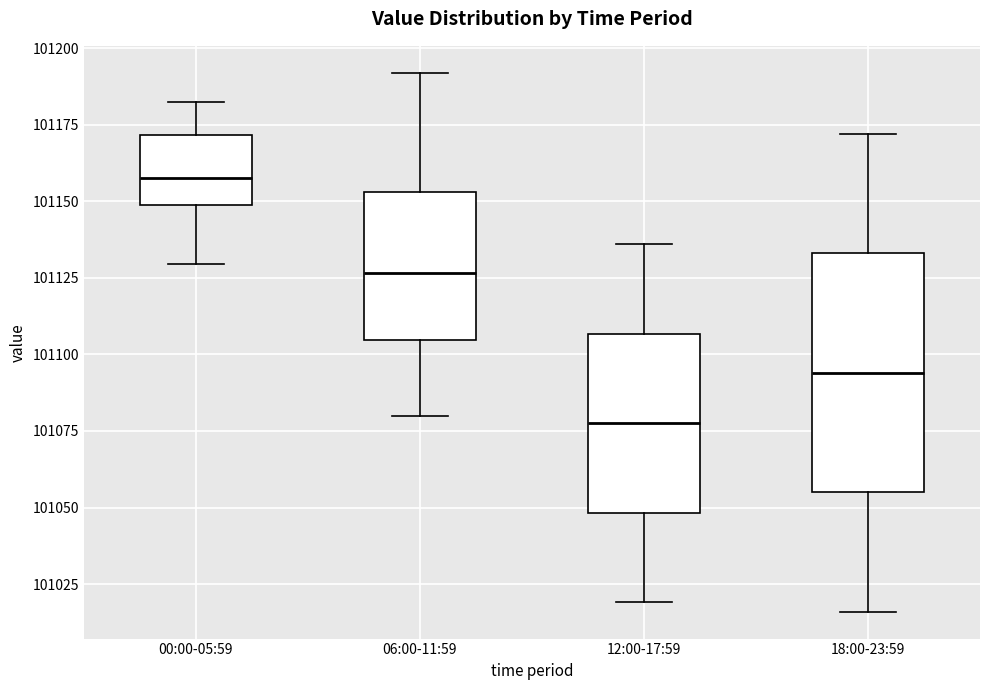

Where is the lower edge of the box for 00:00-05:59 on the y-axis? The values are not printed on the chart, so give them approximately, as read against the axis.

101150